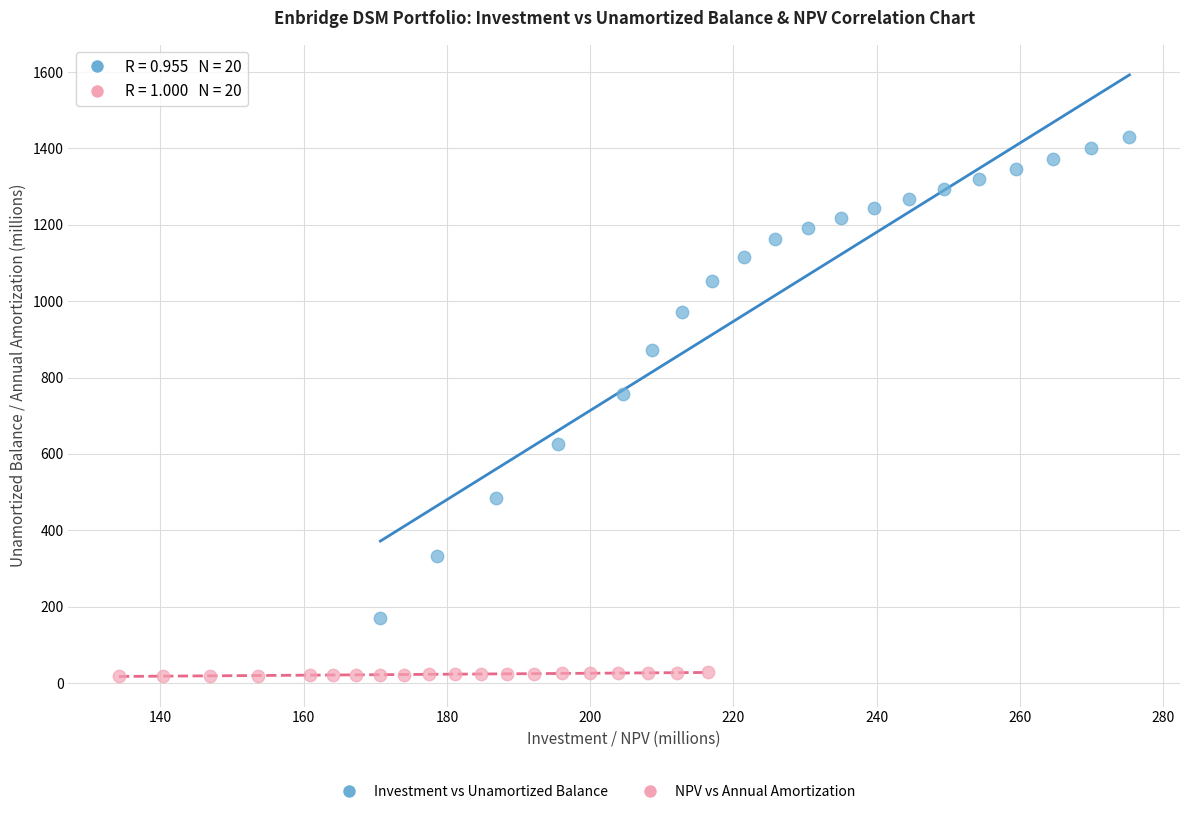

Which series reaches the minimum Y coordinate?

NPV vs Annual Amortization